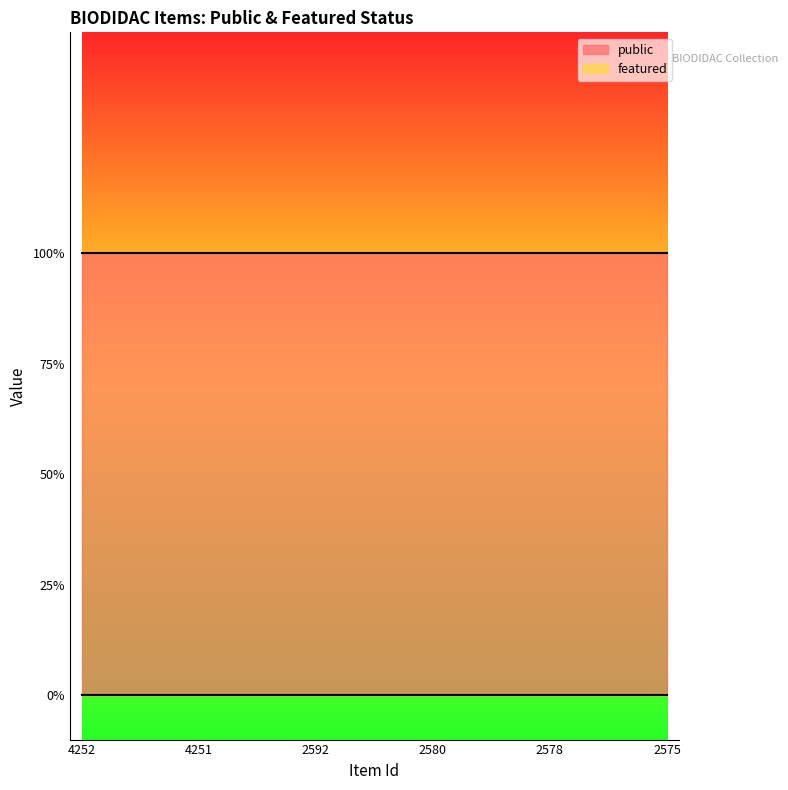

The value of public at 2592 is 2. True or false?

False